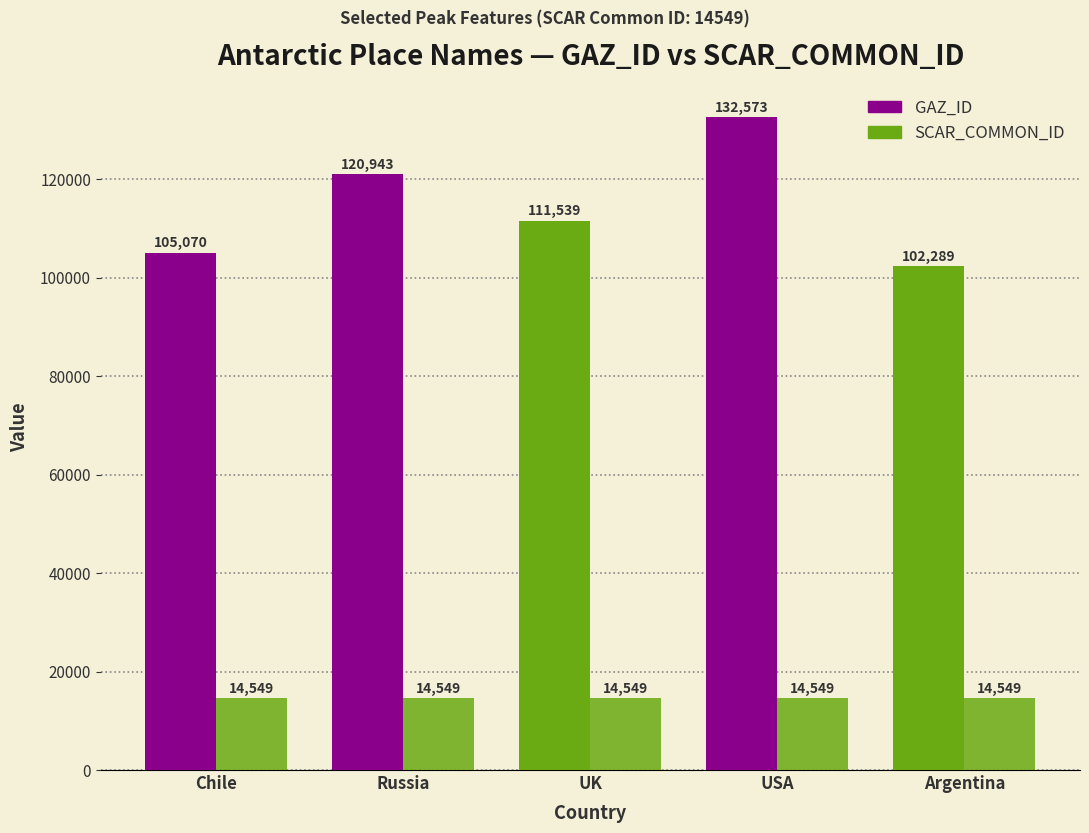

How many distinct data groups are displayed?

2